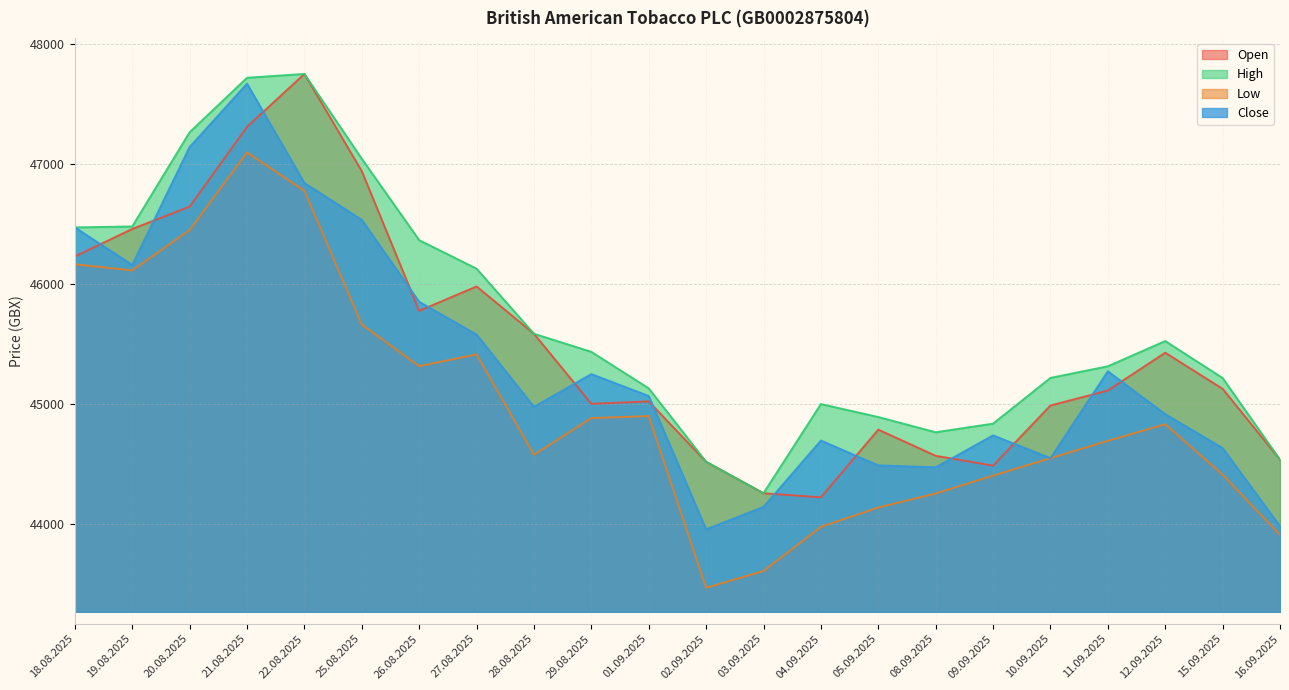

Which series has the largest range (max minus min)?

Close